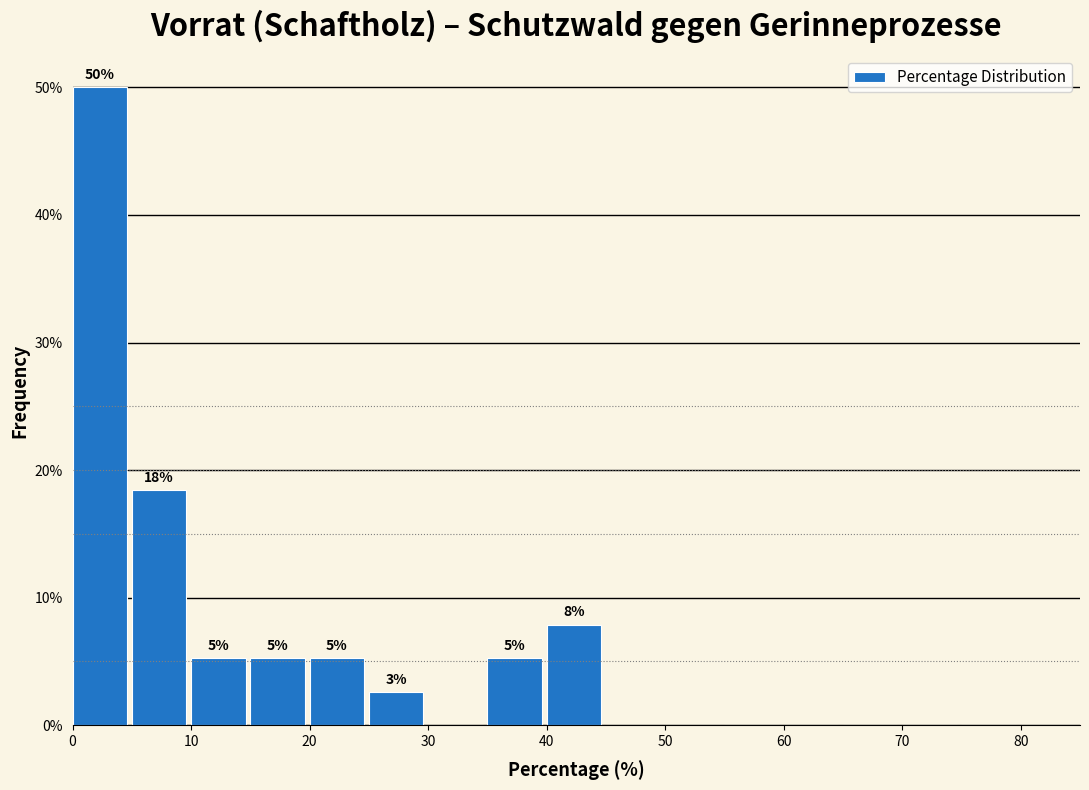

Which range on the x-axis has the tallest bar?

0 to 5